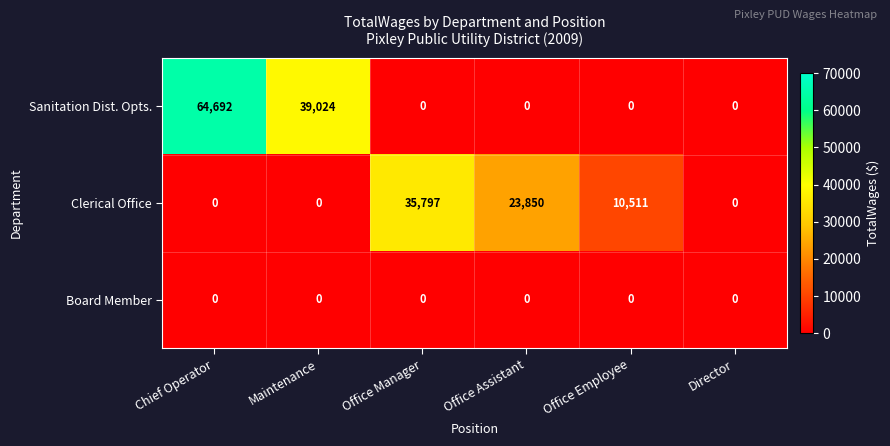

What is the greatest value displayed?

64692